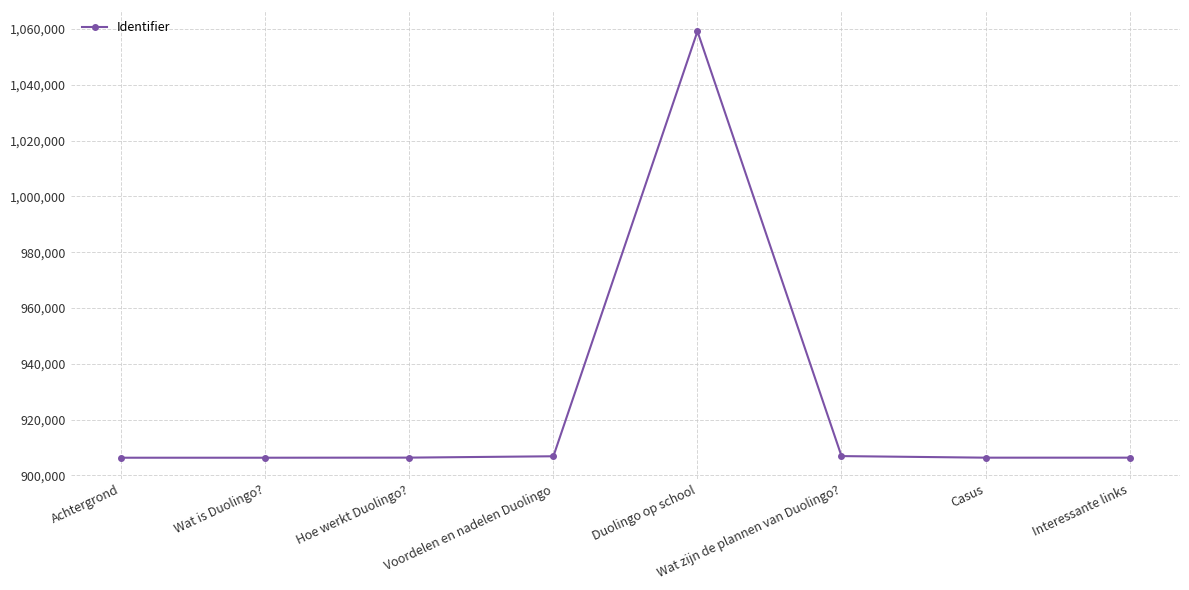

What is the sum of the values at Hoe werkt Duolingo? and Voordelen en nadelen Duolingo?

1813161